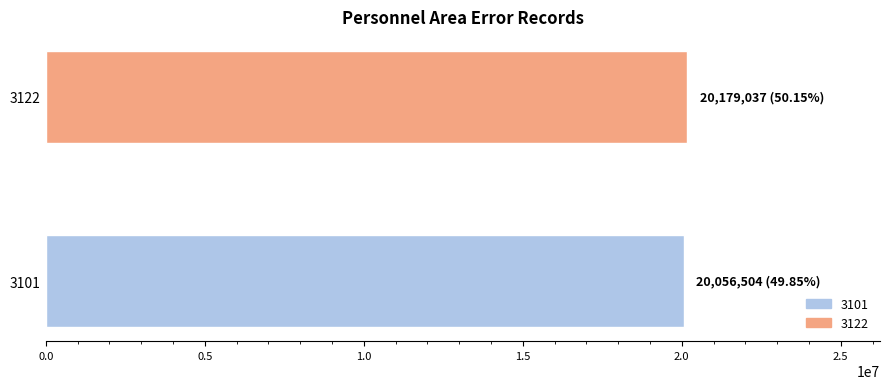

Count the values in the range 20056504 to 20179037.

2